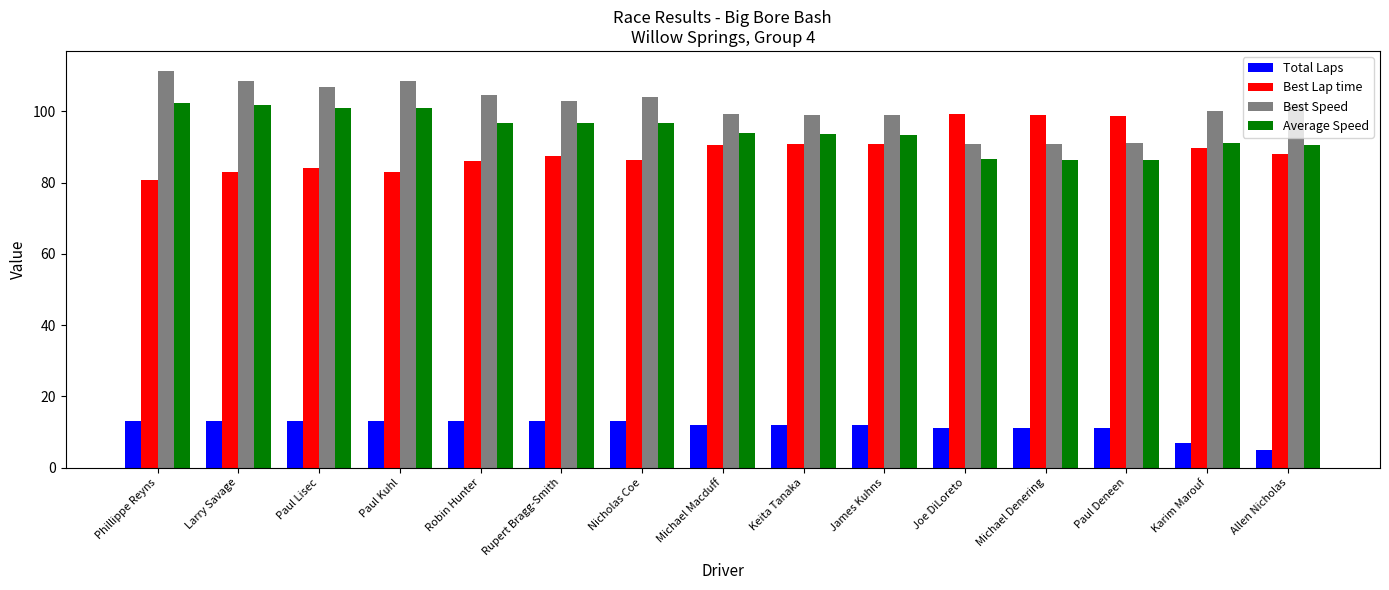

How many Total Laps values are between 11 and 13?

13